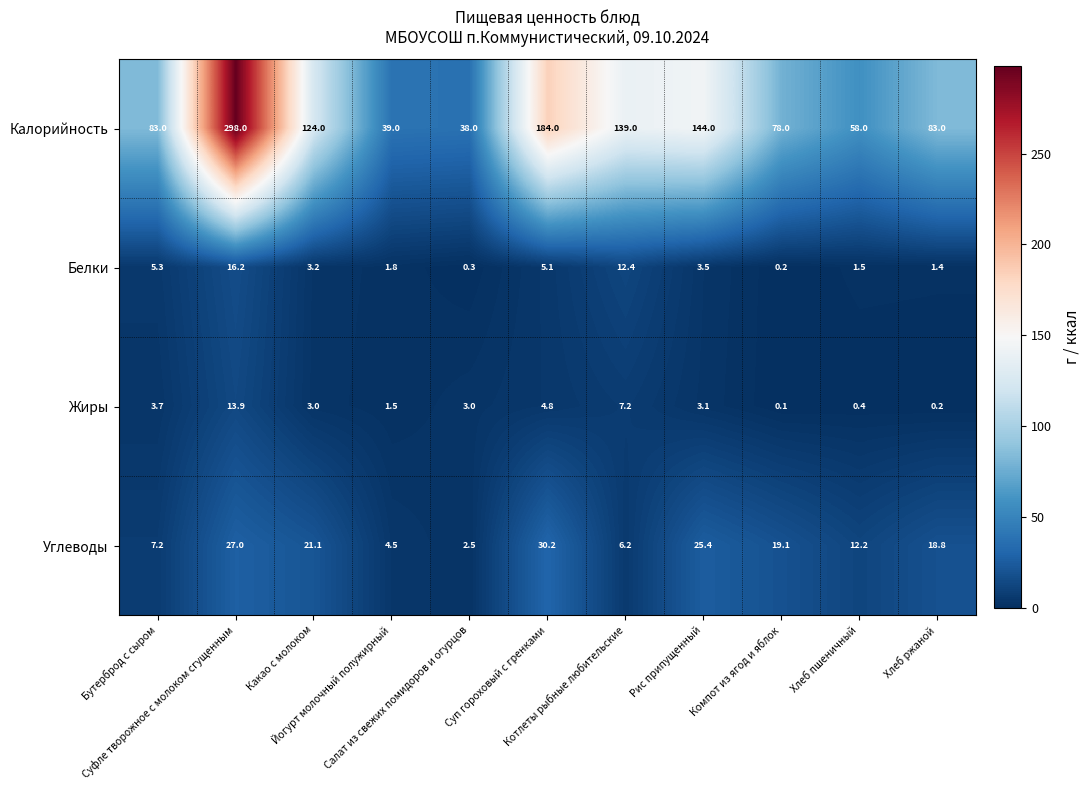

Which series has the largest total across all categories?

Калорийность